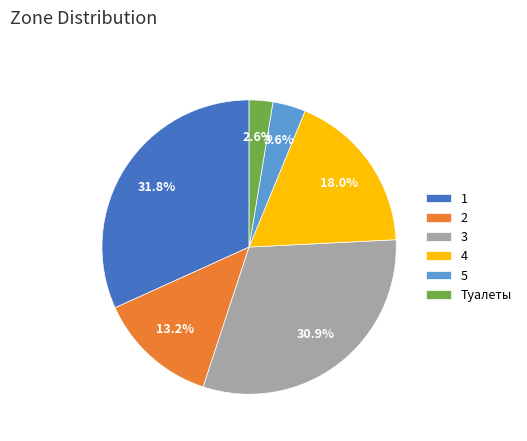

Is there any slice that represents more than half of the pie?

No